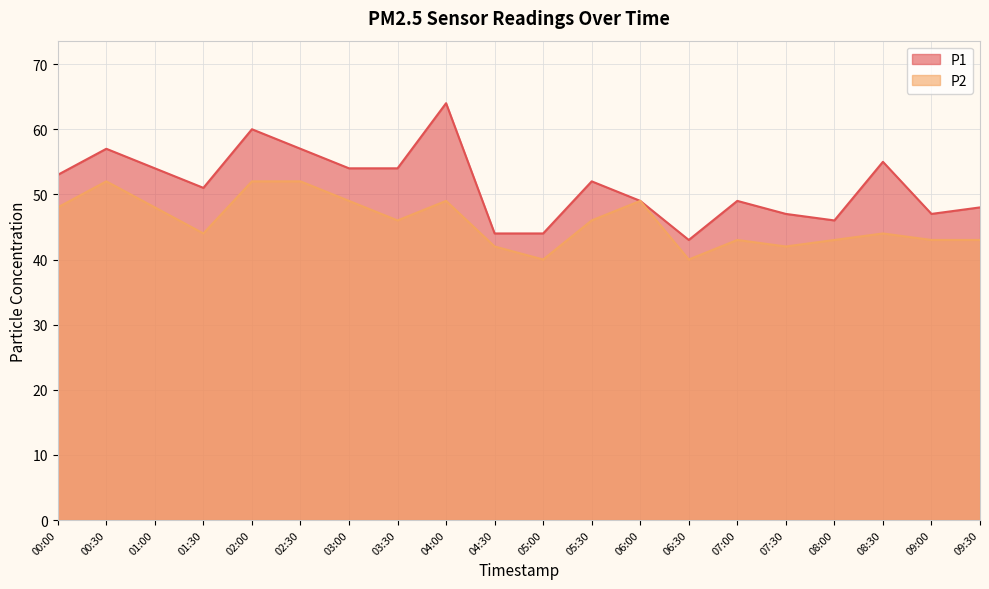

Rank the series by their maximum value, from highest to lowest.

P1, P2